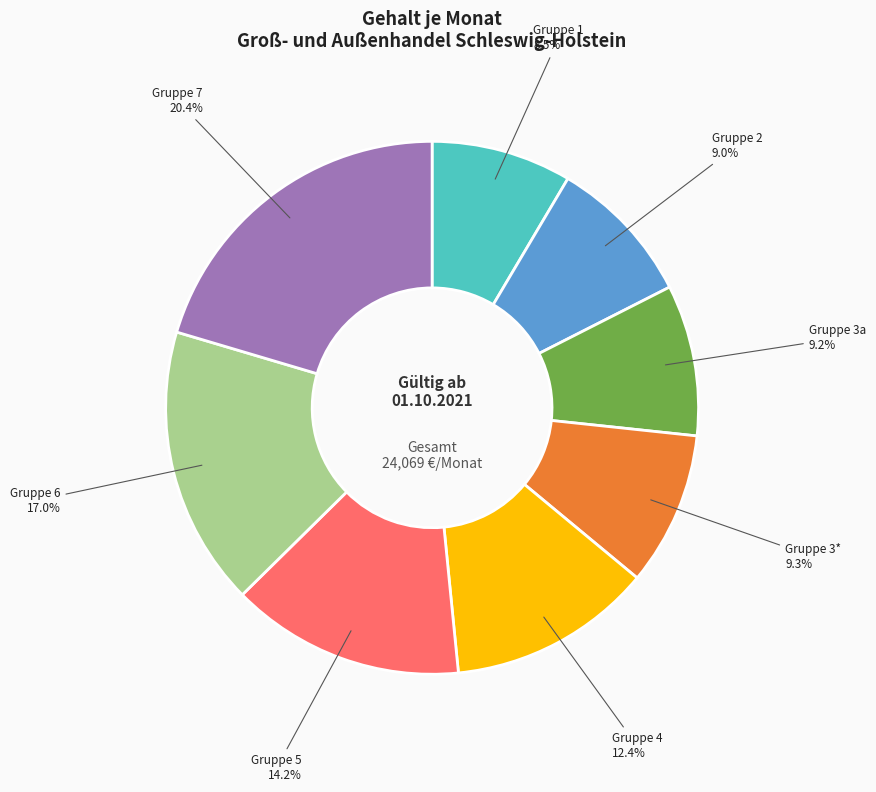

The Gruppe 5 slice represents 14% of the pie. True or false?

True